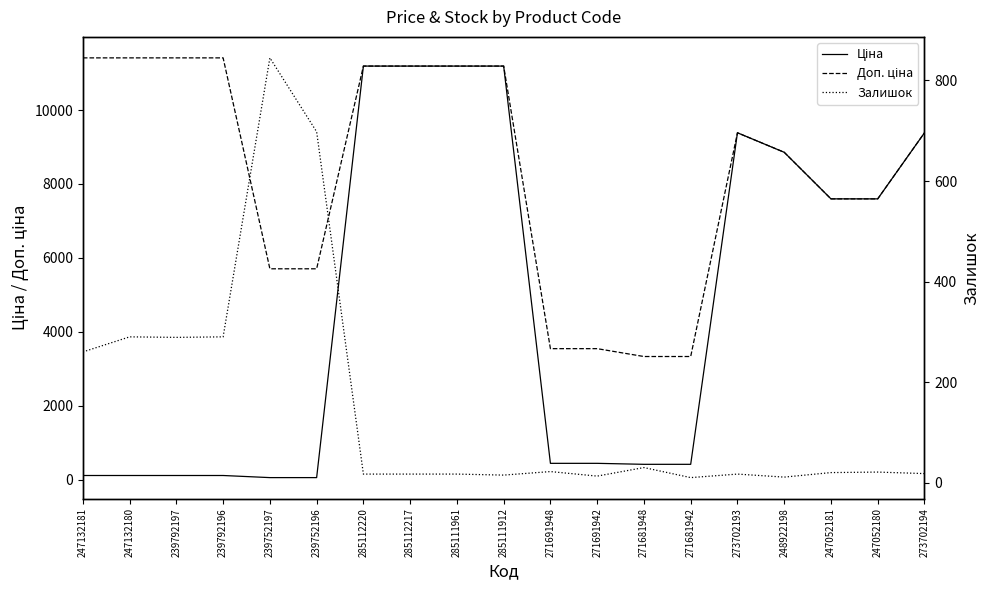

Is it true that Доп. ціна equals 14982.4 at 285111912?

False